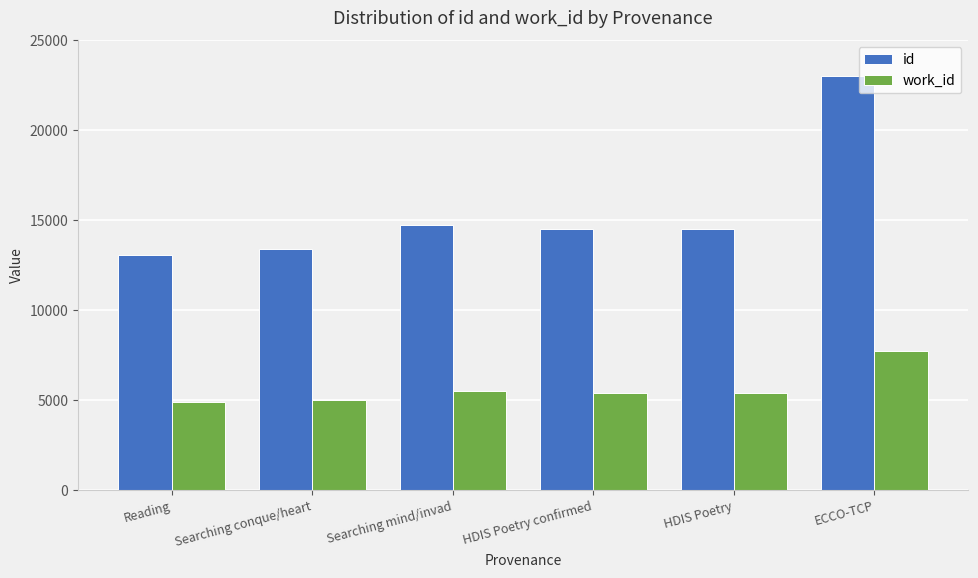

Which series has the largest range (max minus min)?

id